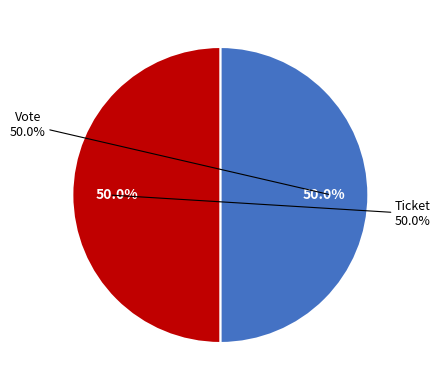

Rank the categories by value from highest to lowest.

Vote, Ticket